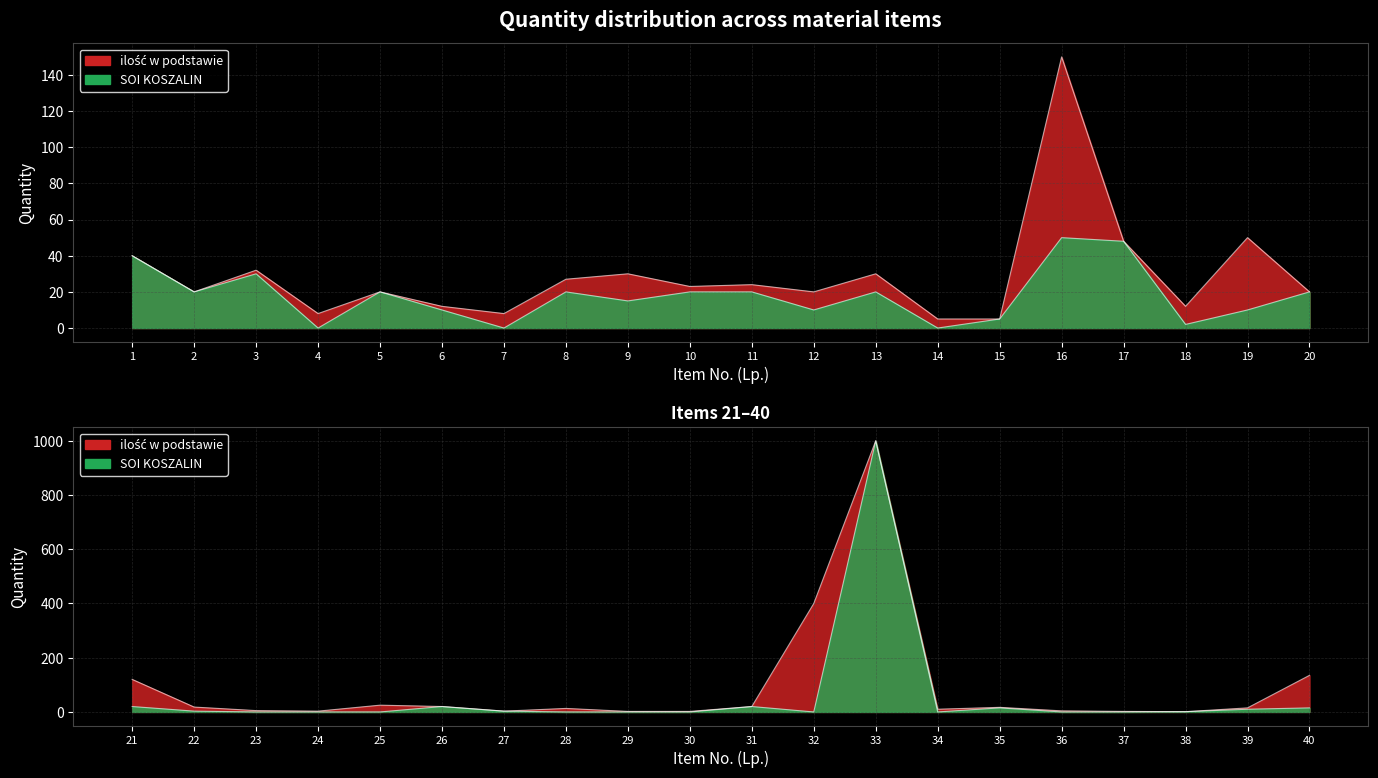

What is the difference between the SOI KOSZALIN values at 12 and 10?

10